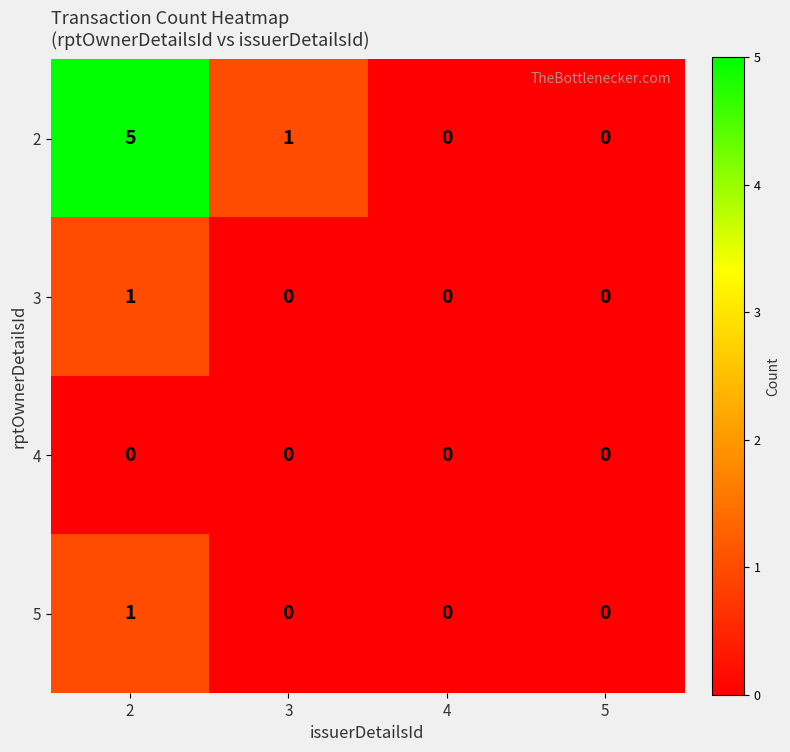

How many data points does each series have?

4